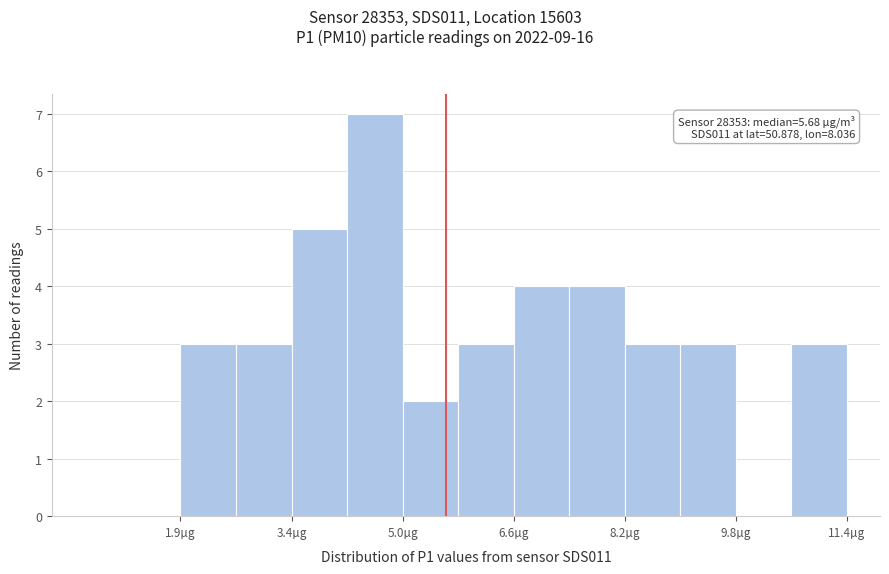

Around what value on the x-axis is the tallest bar? Give the approximate position of its centre, as read against the axis.

4.6